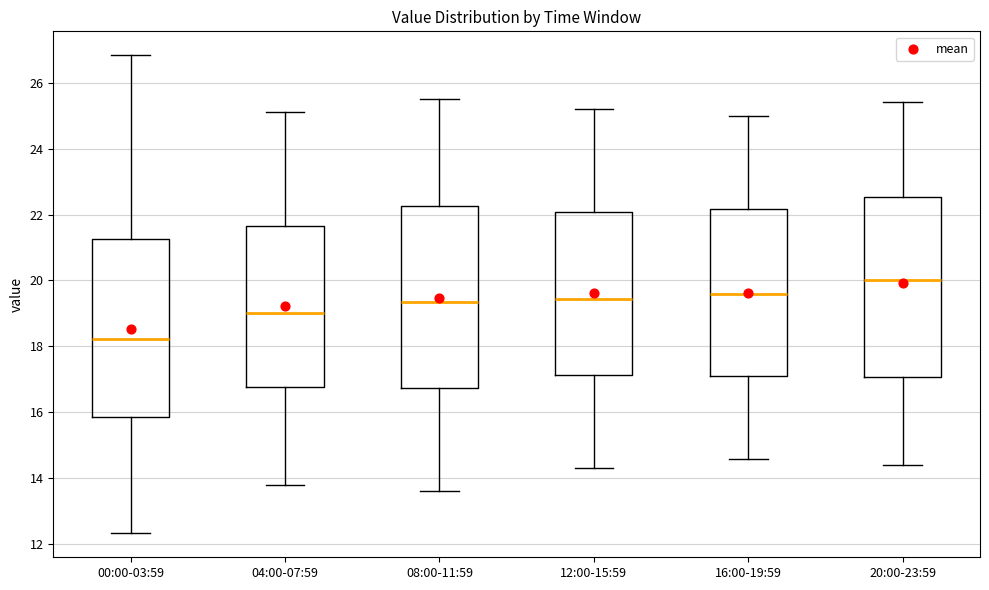

Reading left to right, read every box against the y-axis: the position of its median line, the range the box covers, and the ends of its whiskers. The values are not printed on the chart, so give them approximately, as read against the axis.

00:00-03:59: median 18.2, box 15.8 to 21.2, whiskers 12.4 to 26.8
04:00-07:59: median 19.0, box 16.8 to 21.6, whiskers 13.8 to 25.2
08:00-11:59: median 19.4, box 16.8 to 22.2, whiskers 13.6 to 25.6
12:00-15:59: median 19.4, box 17.2 to 22.0, whiskers 14.4 to 25.2
16:00-19:59: median 19.6, box 17.2 to 22.2, whiskers 14.6 to 25.0
20:00-23:59: median 20.0, box 17.0 to 22.6, whiskers 14.4 to 25.4